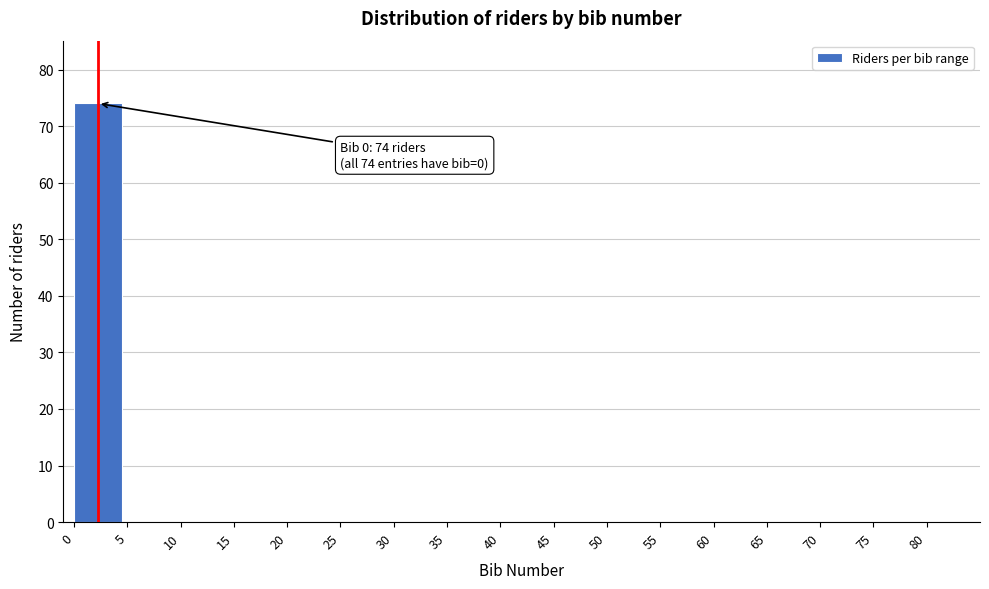

Reading left to right, extract all data points from this chart.

0=74	5=0	10=0	15=0	20=0	25=0	30=0	35=0	40=0	45=0	50=0	55=0	60=0	65=0	70=0	75=0